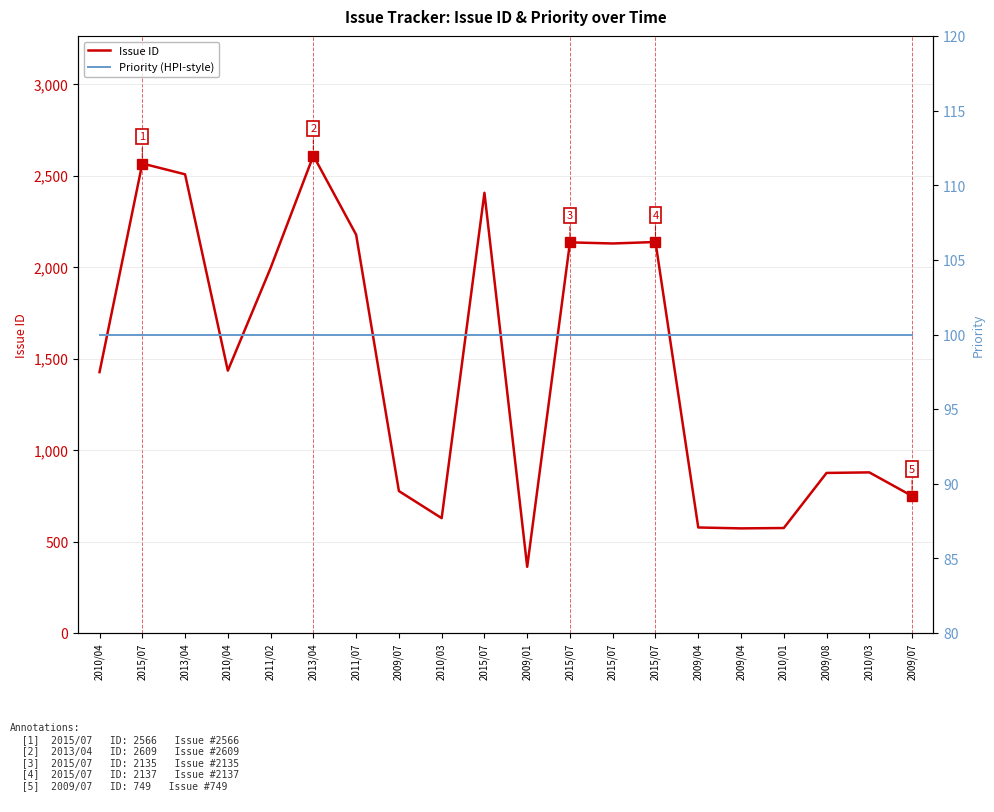

Which series has the largest total across all categories?

Issue ID